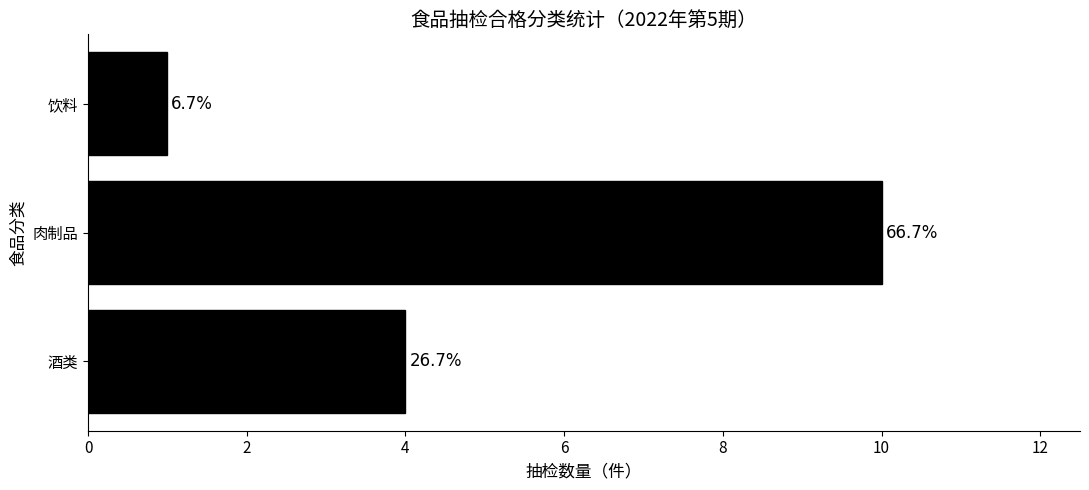

How many bars are there in total?

3